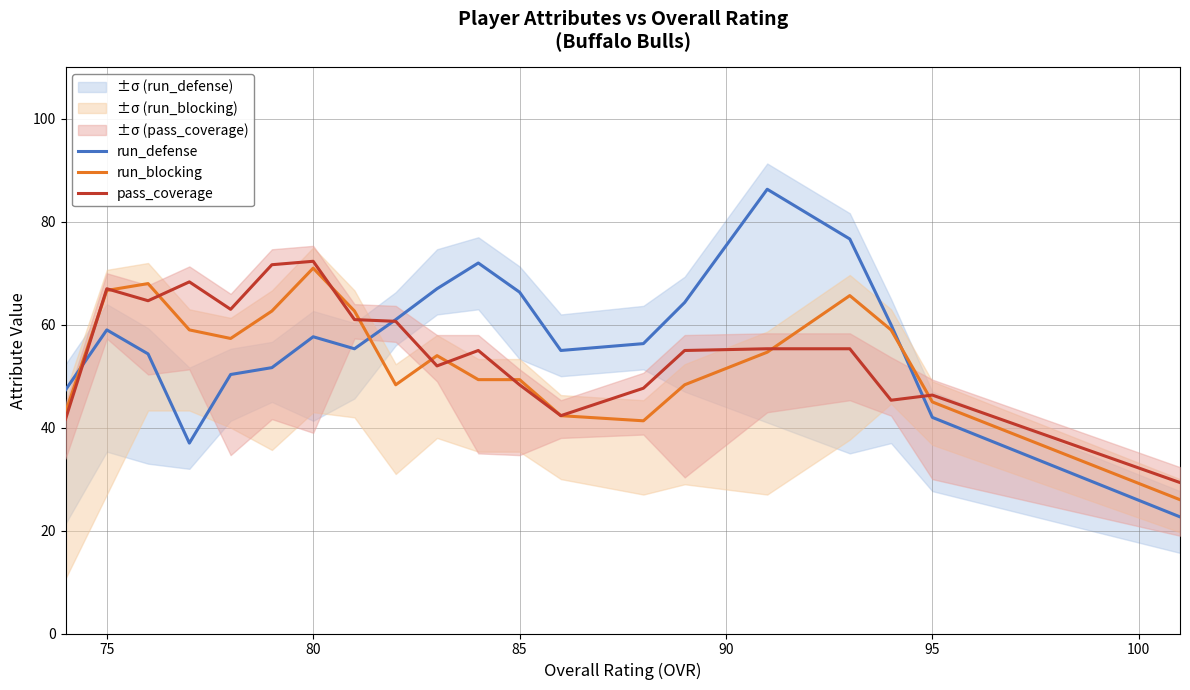

What is the minimum value for pass_coverage?

29.3